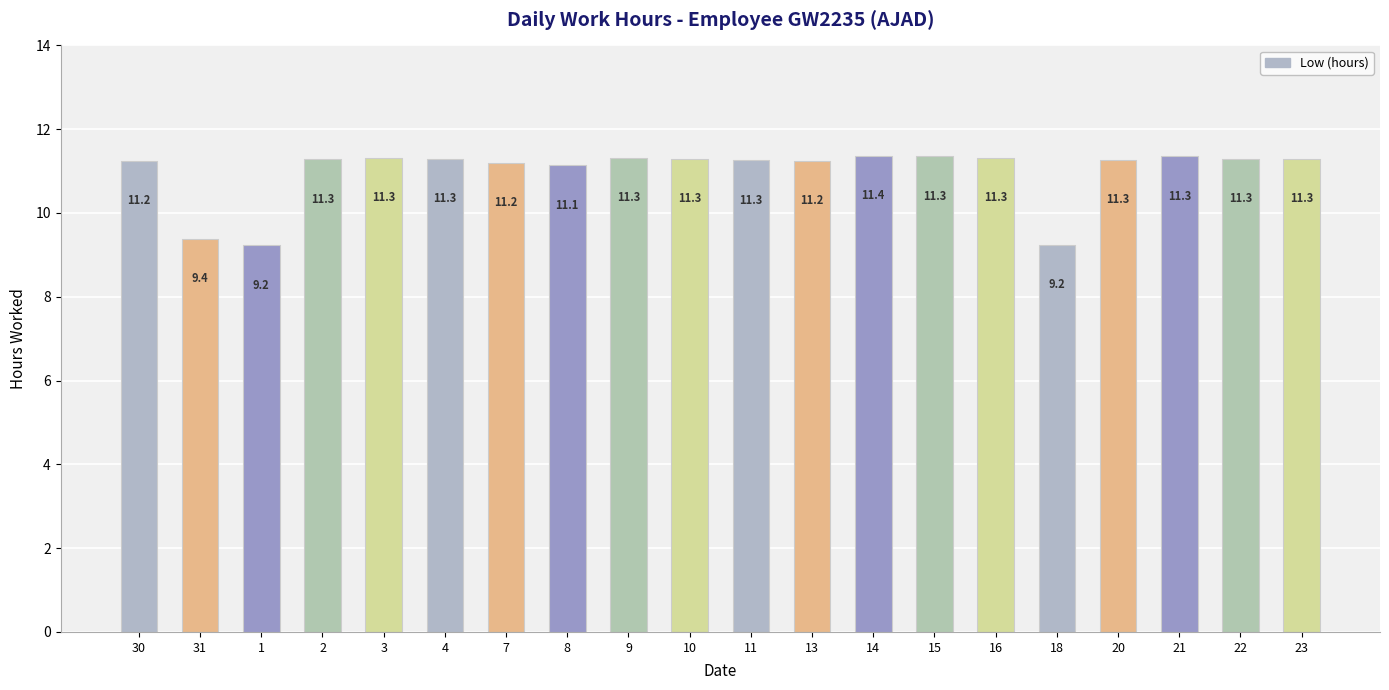

What is the sum of the values at 7 and 10?

22.5